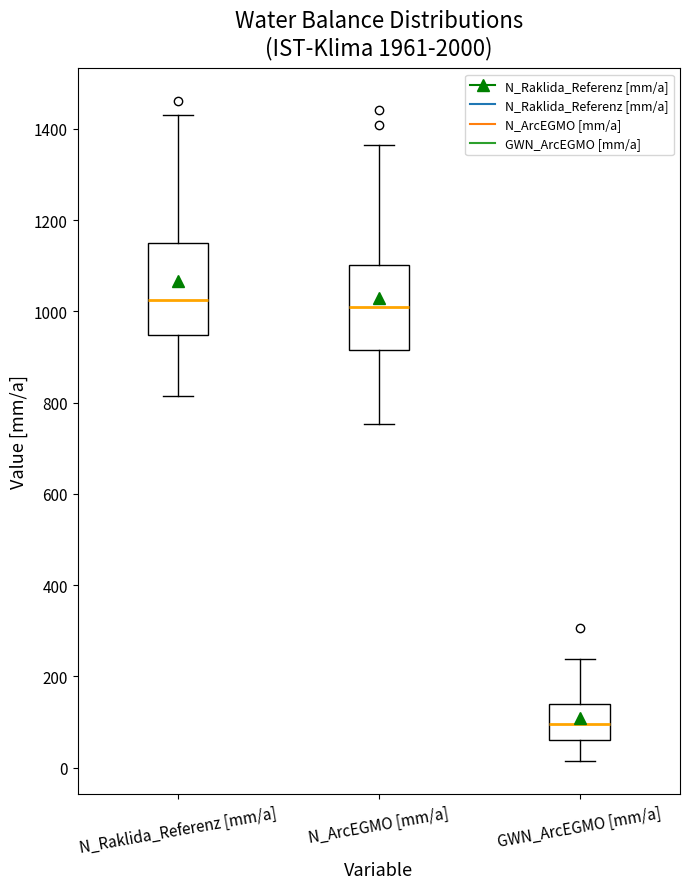

Reading left to right, transcribe this box plot: for each box, give where its median line is, the range the box spans, and where its two whiskers end, as read against the y-axis. The values are not printed on the chart, so give them approximately, as read against the axis.

N_Raklida_Referenz [mm/a]: median 1020, box 940 to 1140, whiskers 820 to 1440
N_ArcEGMO [mm/a]: median 1020, box 920 to 1100, whiskers 760 to 1360
GWN_ArcEGMO [mm/a]: median 100, box 60 to 140, whiskers 20 to 240